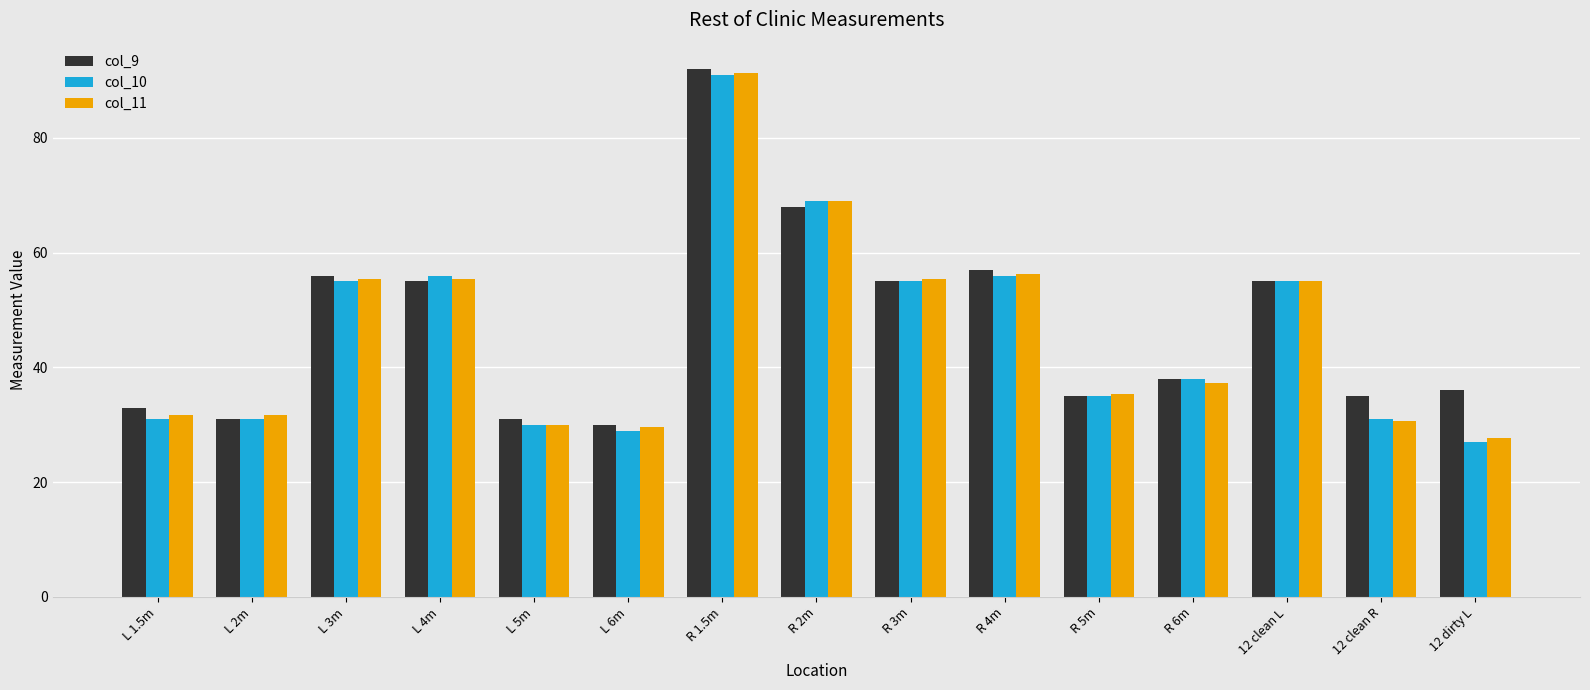

Which series has the largest total across all categories?

col_9